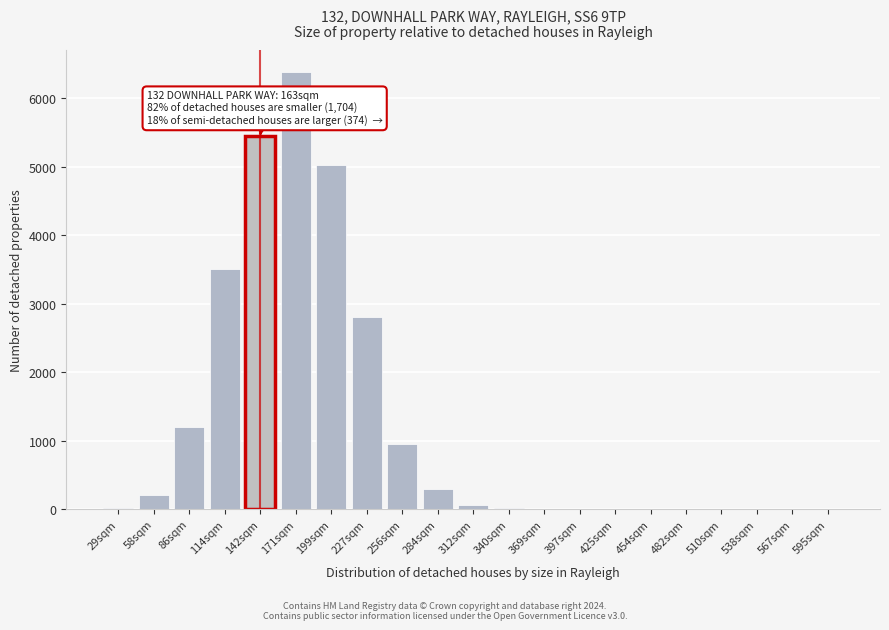

What is the sum of all values?

25908